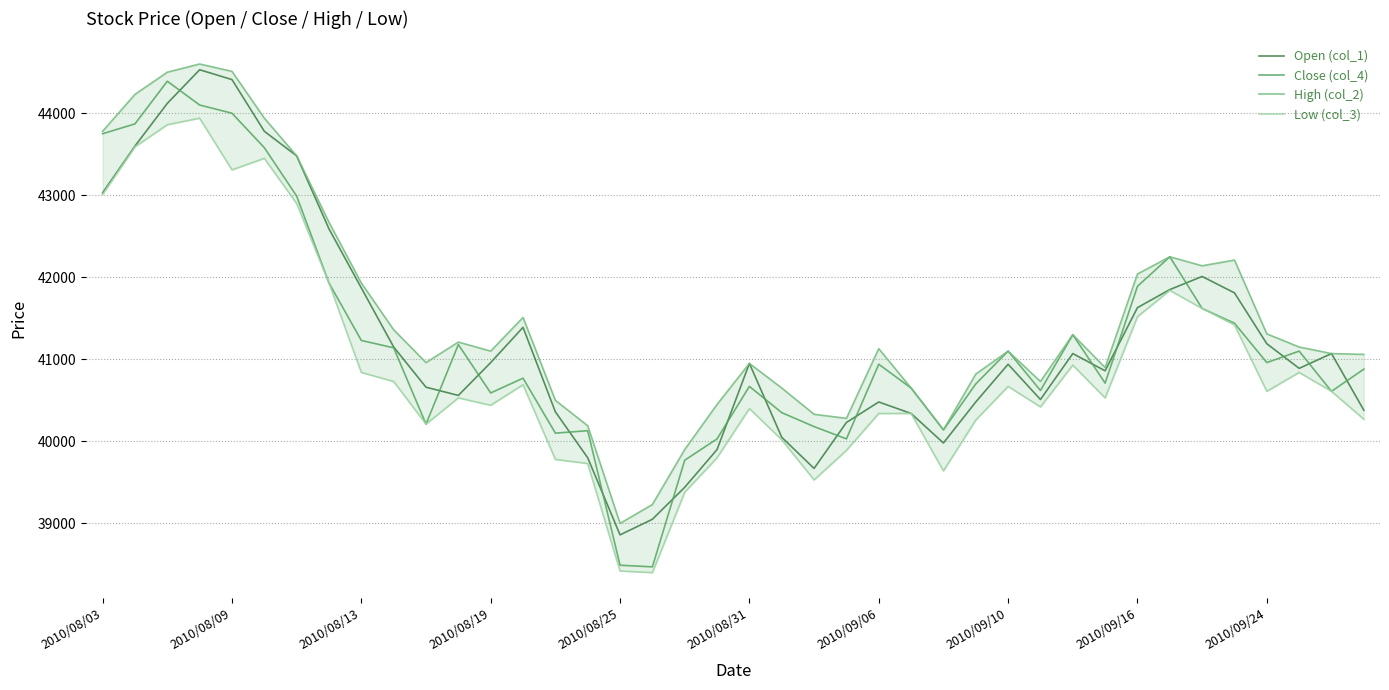

Reading left to right, what are all the values shown in this chart?

Open (col_1): 43030	43600	44120	44530	44410	43780	43480	42590	41870	41150	40660	40560	40960	41390	40360	39800	38860	39050	39440	39900	40950	40050	39670	40230	40480	40340	39980	40480	40940	40510	41070	40860	41630	41850	42010	41810	41190	40890	41070	40380
Close (col_4): 43750	43870	44390	44100	44000	43580	42990	41930	41230	41140	40210	41180	40590	40770	40100	40130	38490	38470	39770	40030	40670	40350	40180	40030	40940	40650	40140	40700	41100	40620	41300	40710	41890	42250	41620	41440	40960	41100	40610	40880
High (col_2): 43780	44230	44500	44600	44510	43940	43480	42670	41930	41360	40960	41210	41100	41510	40500	40190	39000	39230	39900	40450	40950	40650	40330	40280	41130	40650	40140	40820	41100	40730	41300	40900	42040	42250	42140	42210	41310	41150	41070	41060
Low (col_3): 43010	43590	43860	43940	43310	43450	42900	41930	40840	40730	40210	40530	40440	40690	39780	39730	38420	38400	39380	39800	40400	40020	39530	39890	40340	40340	39640	40260	40670	40420	40930	40530	41520	41840	41620	41420	40610	40840	40610	40270